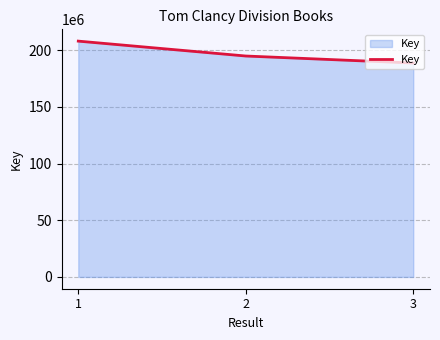

What value does the data have at 3, to the nearest 100?

188629300